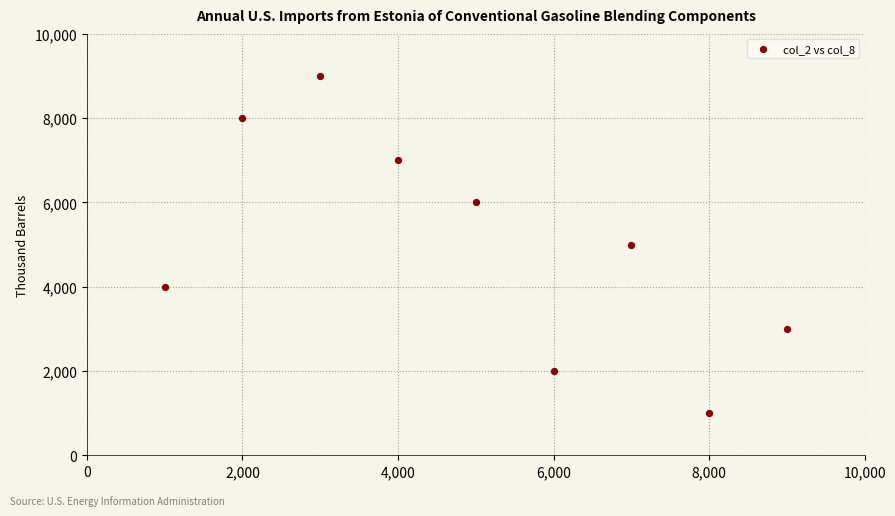

What is the average Y value?

5000